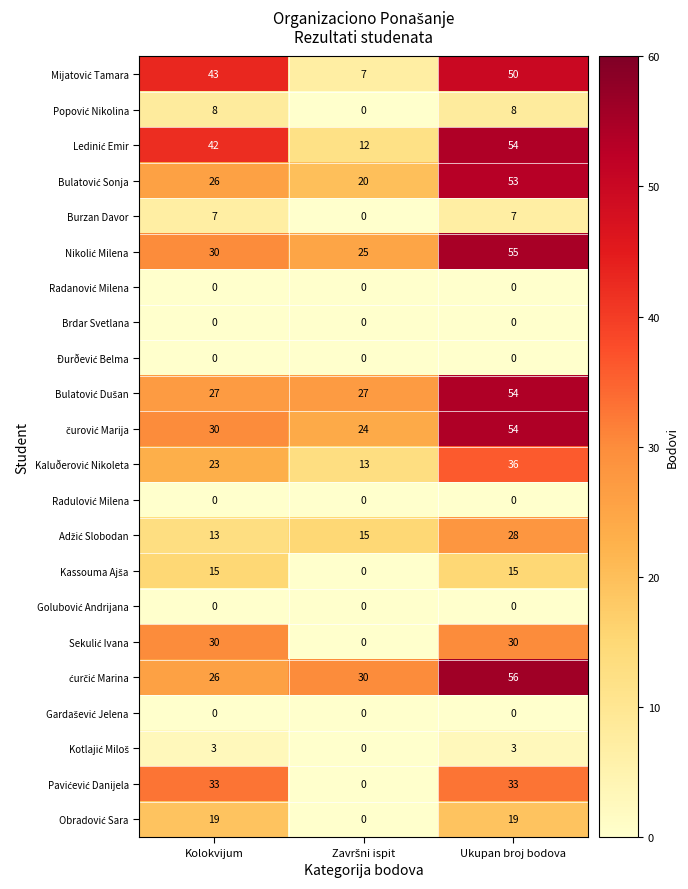

What is the total value across all series at Ukupan broj bodova?

555